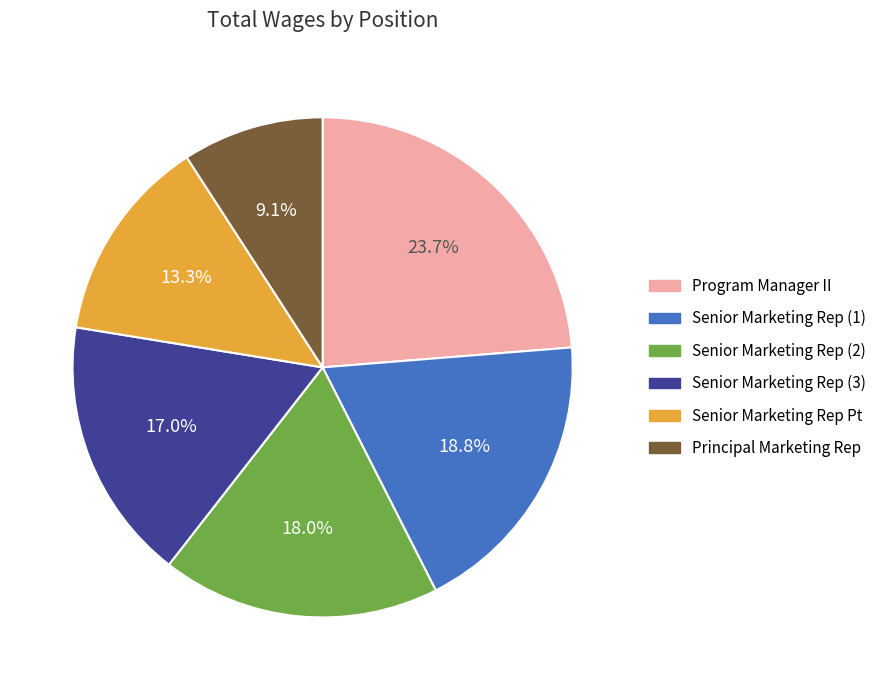

Does any single category account for the majority?

No